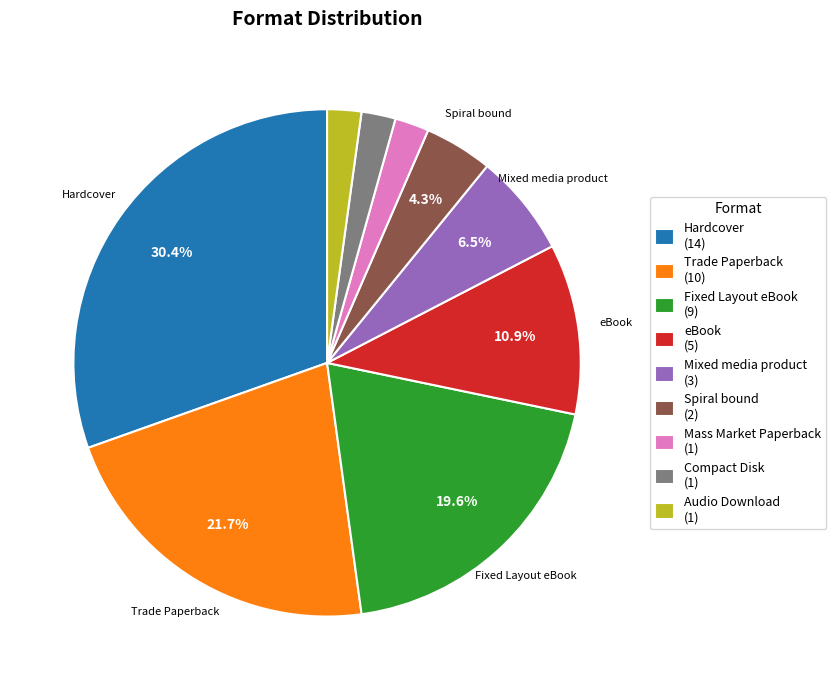

Is there a majority slice in this chart?

No